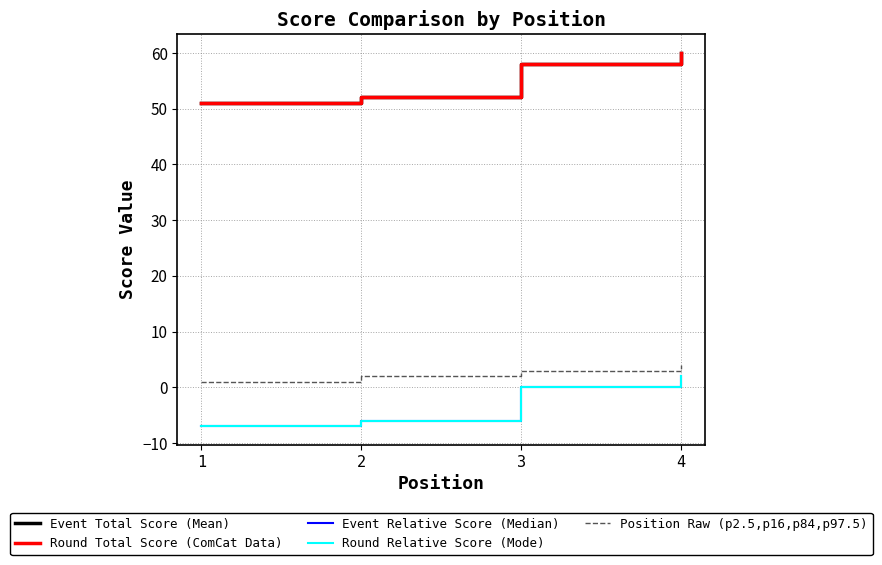

What is the average value of the Position Raw (p2.5,p16,p84,p97.5) series?

2